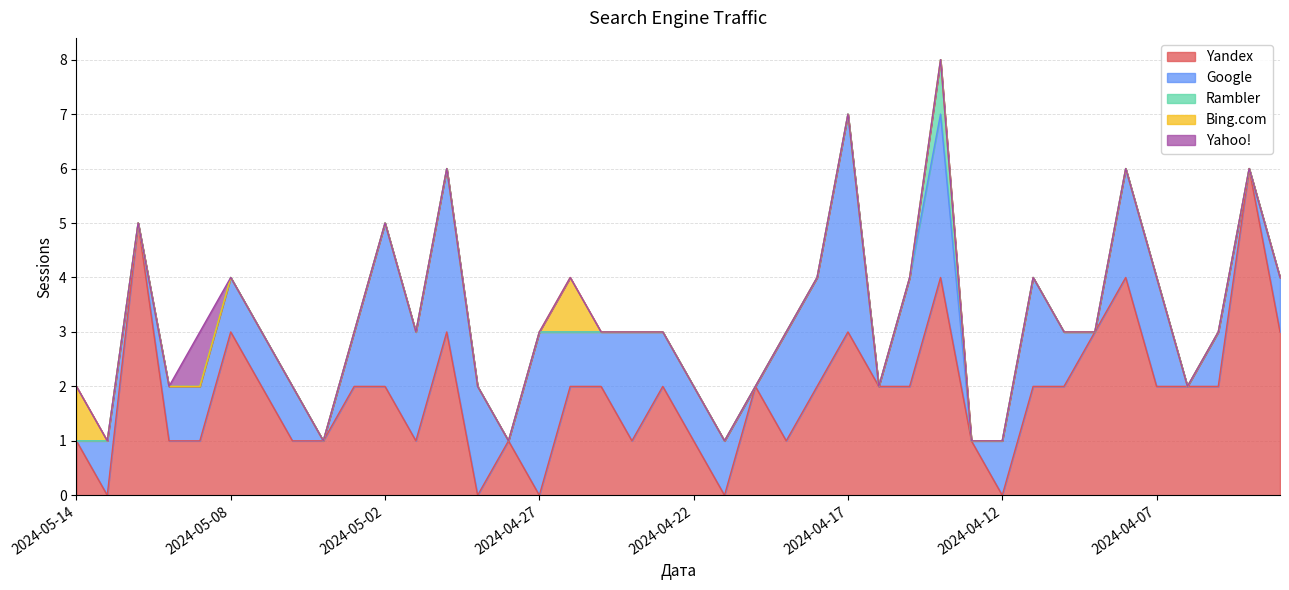

How many values in Bing.com are above zero?

2